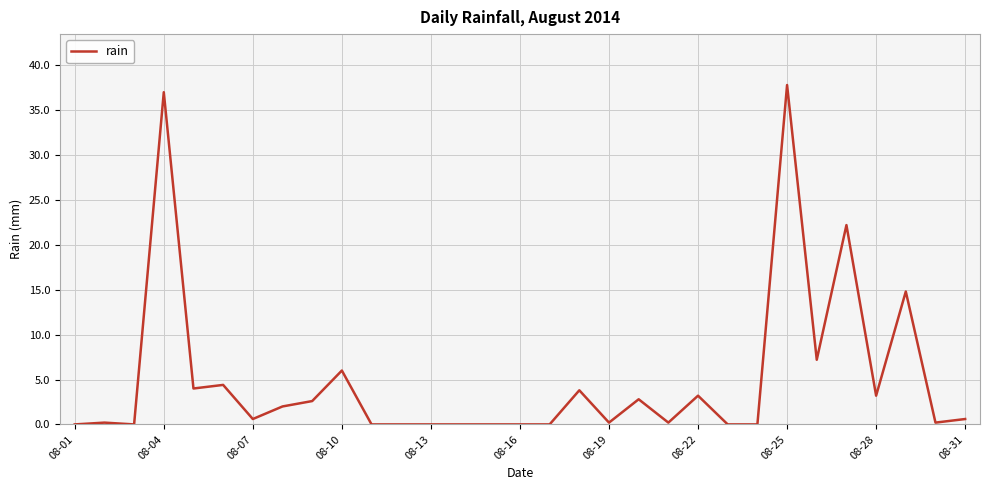

What is the maximum value shown in the chart?

37.8